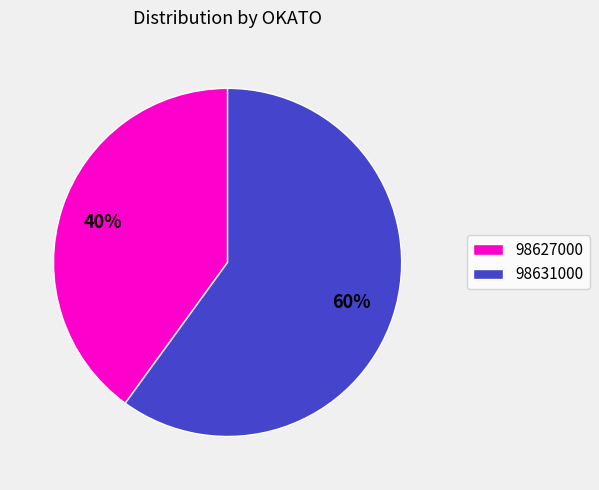

Approximately how many times larger is the value at 98627000 compared to 98631000?

0.7